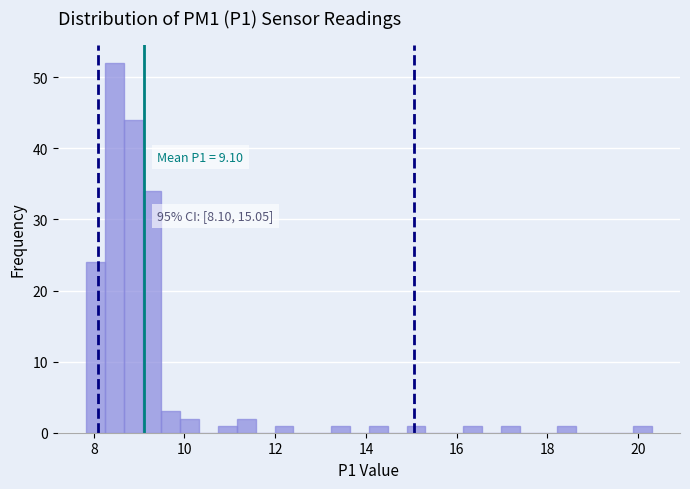

Read against the x-axis, roughly where is the centre of the tallest bar?

8.4